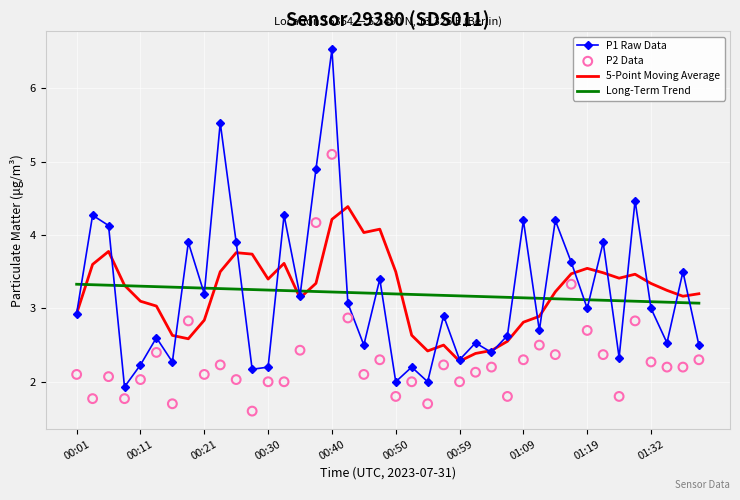

True or false: Long-Term Trend and P1 Raw Data intersect in this chart.

True